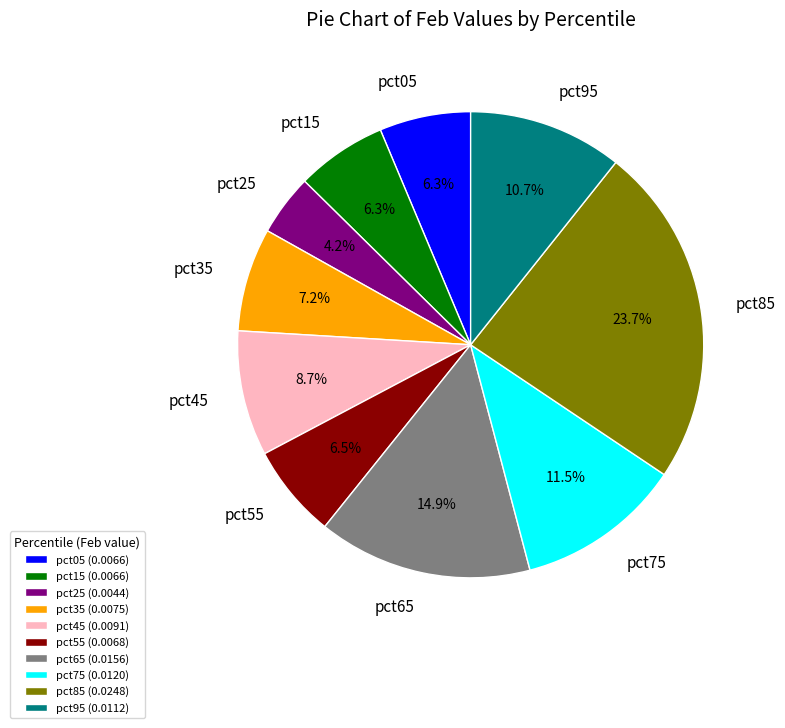

Which has a higher value, pct65 or pct05?

pct65